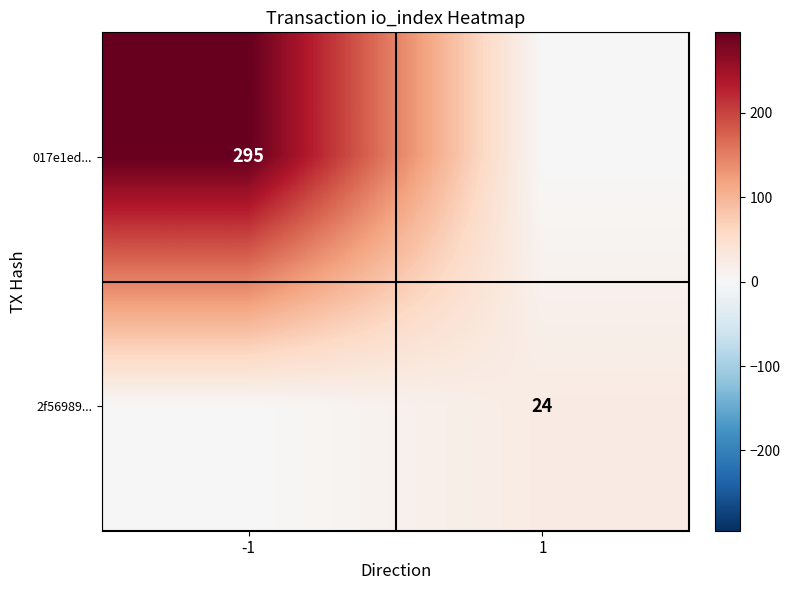

The 017e1ed... series shows 110 at -1. True or false?

False